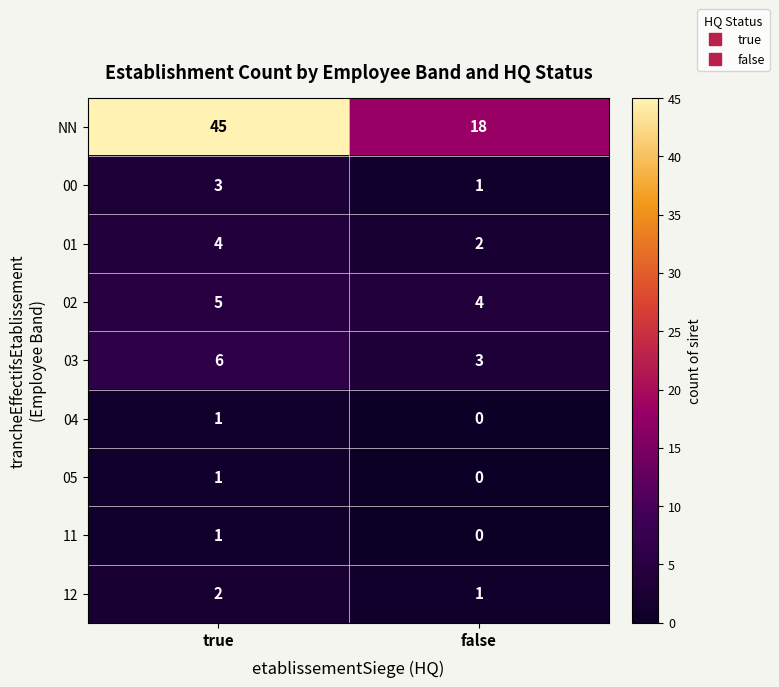

Between true and false, which series saw the biggest shift?

NN